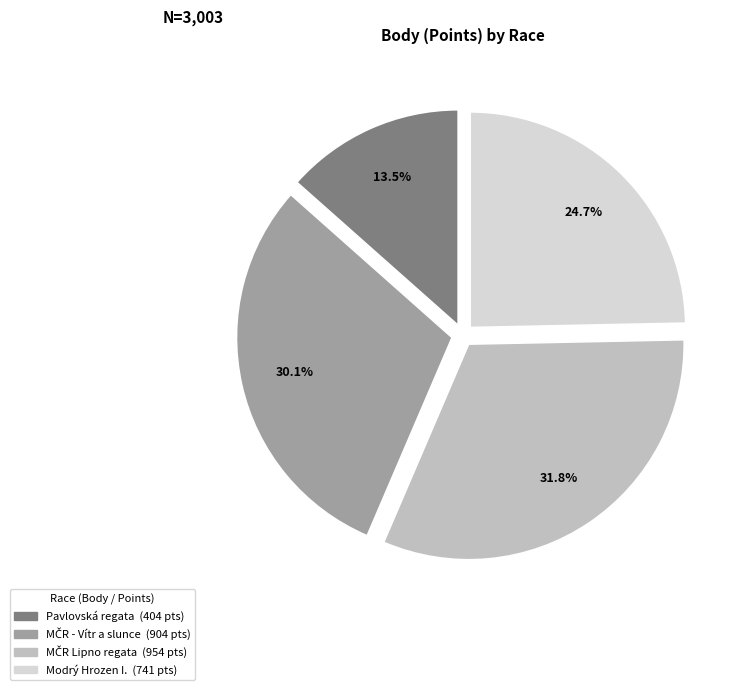

Does any single category account for the majority?

No